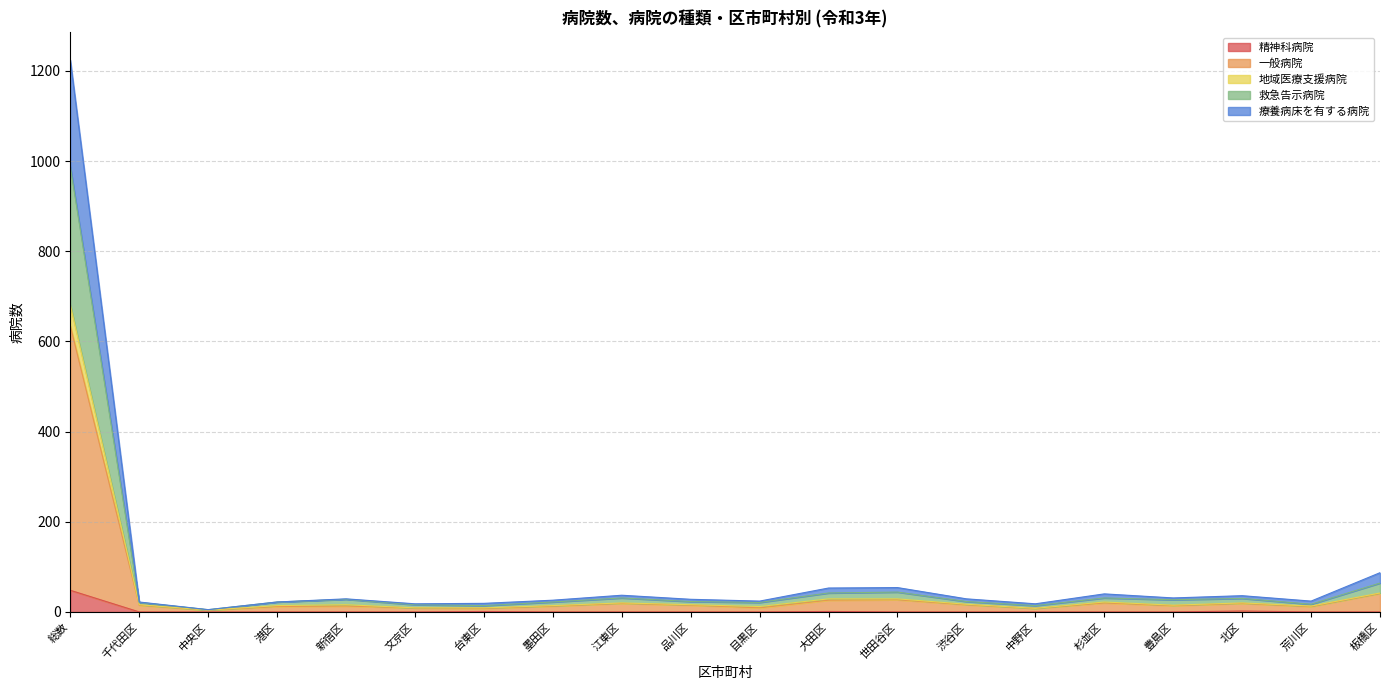

The 一般病院 series shows 9 at 文京区. True or false?

True